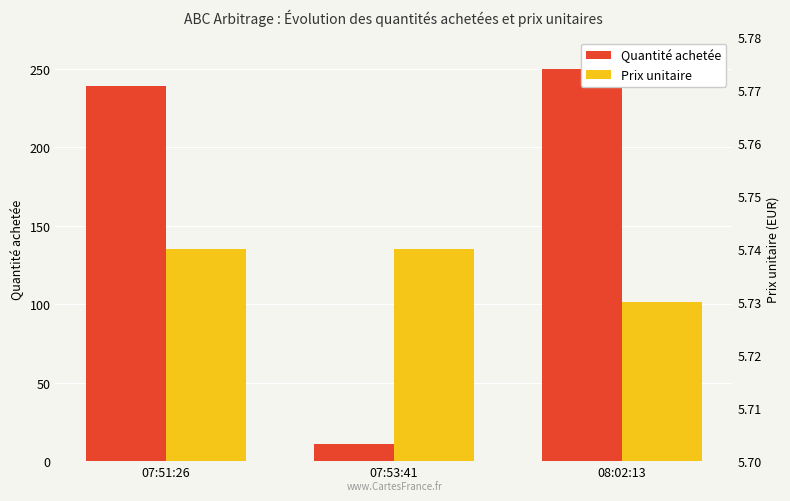

Between 07:53:41 and 08:02:13, which series saw the biggest shift?

Quantité achetée